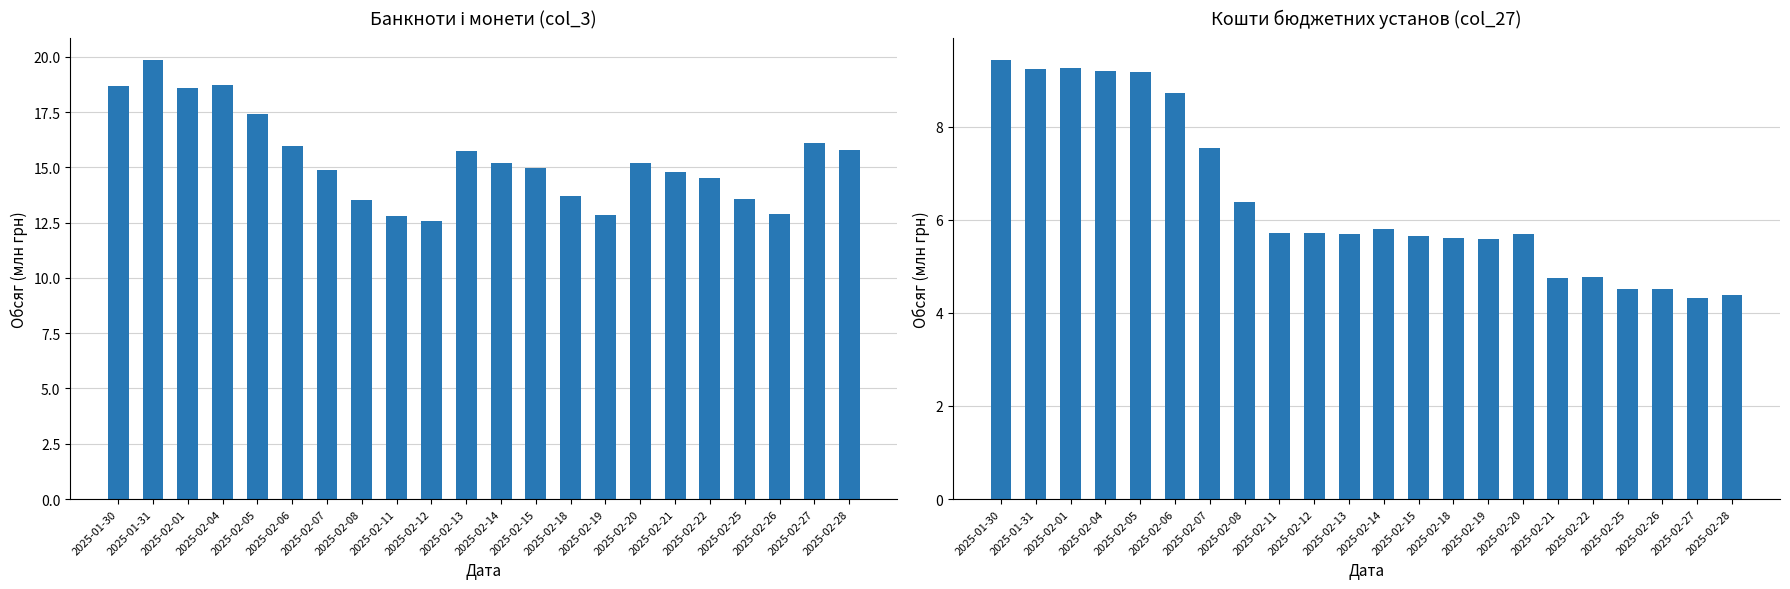

The банкноти і монети (col_3) series shows 13.5 at 2025-02-08. True or false?

True